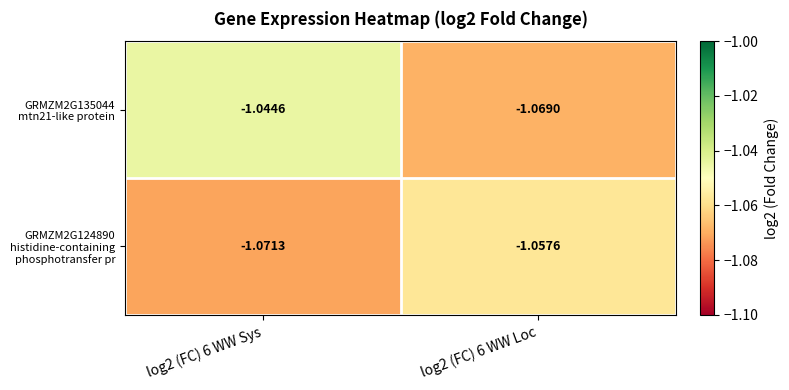

Count the number of data series in this chart.

2